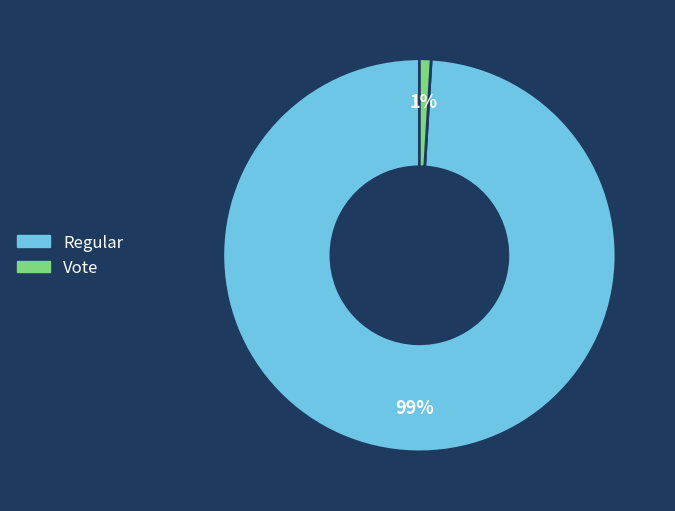

What is the smallest slice in the pie chart?

Vote